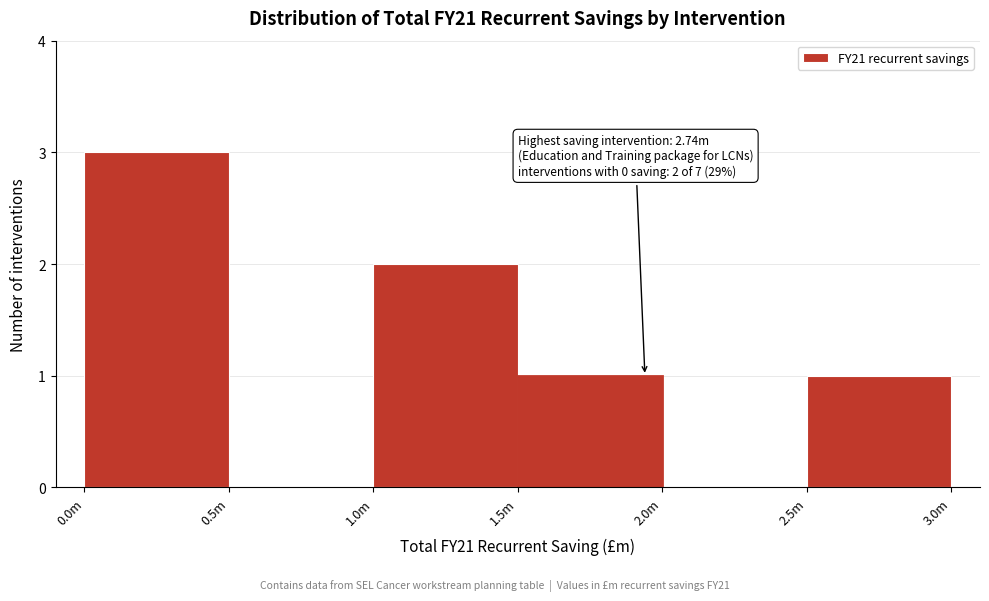

Reading left to right, extract all data points from this chart.

0.0m=3	0.5m=0	1.0m=2	1.5m=1	2.0m=0	2.5m=1